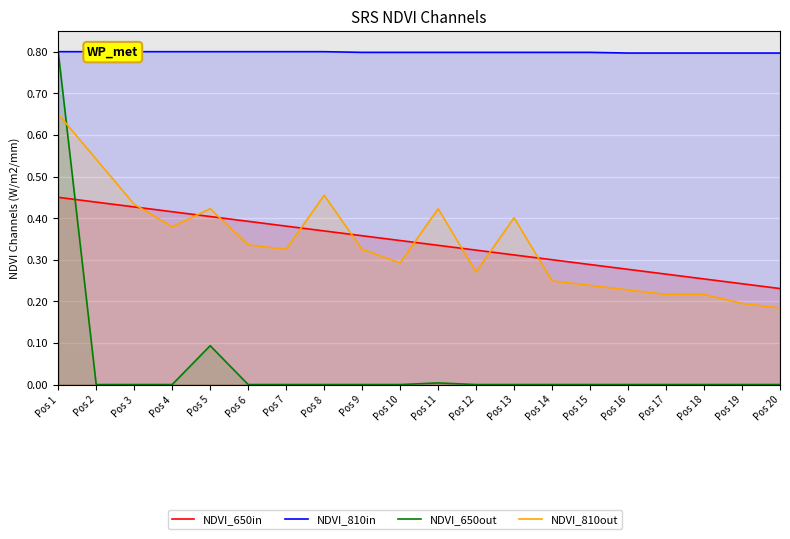

What is the spread (max minus min) of values at Pos 20?

0.8